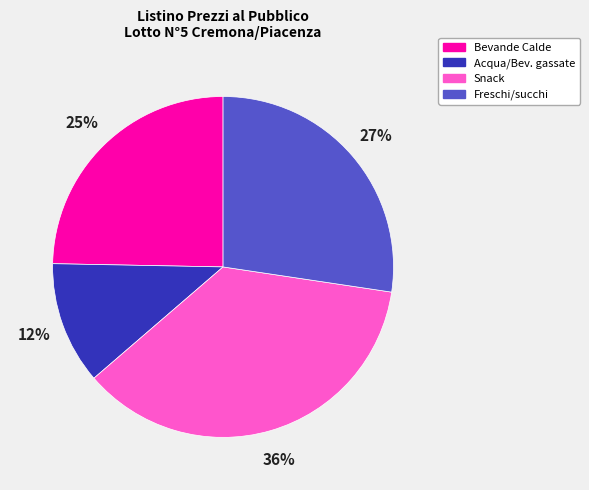

The Snack slice represents 21% of the pie. True or false?

False